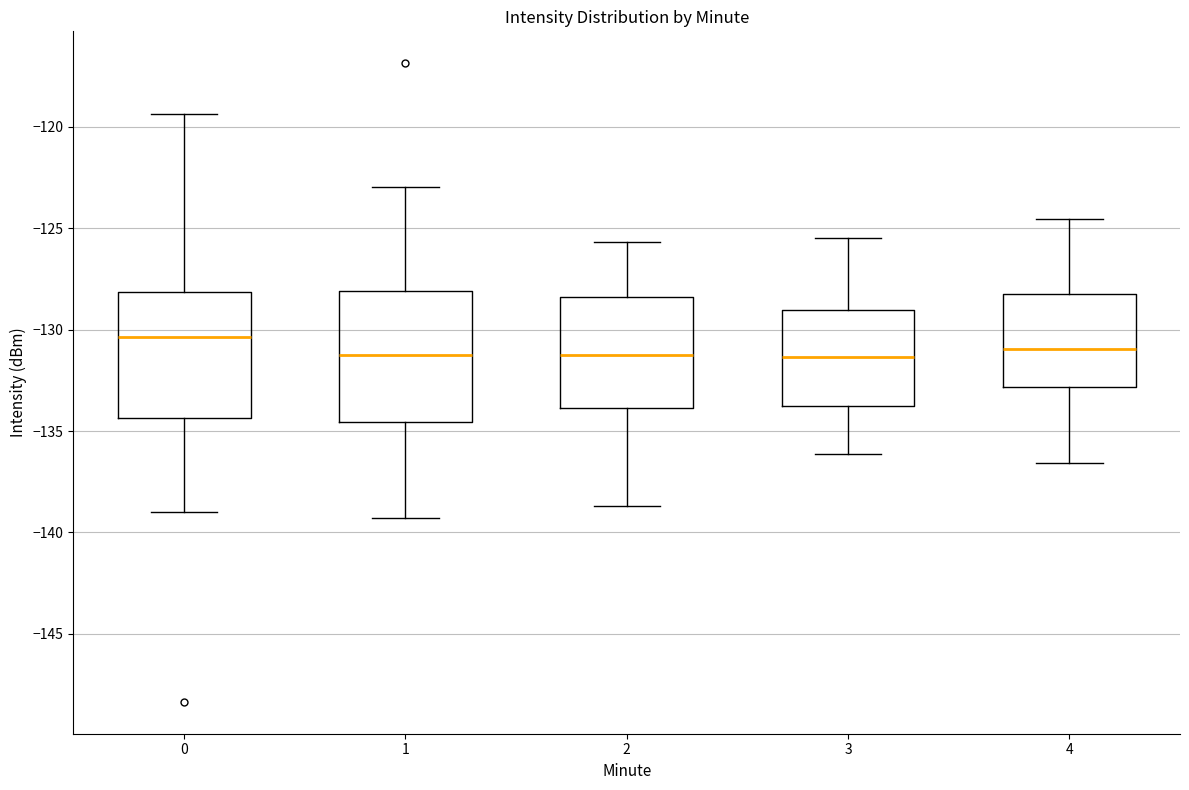

Reading left to right, read every box against the y-axis: the position of its median line, the range the box covers, and the ends of its whiskers. The values are not printed on the chart, so give them approximately, as read against the axis.

0: median -130.5, box -134.5 to -128.0, whiskers -139.0 to -119.5
1: median -131.0, box -134.5 to -128.0, whiskers -139.5 to -123.0
2: median -131.0, box -134.0 to -128.5, whiskers -138.5 to -125.5
3: median -131.5, box -134.0 to -129.0, whiskers -136.0 to -125.5
4: median -131.0, box -133.0 to -128.0, whiskers -136.5 to -124.5